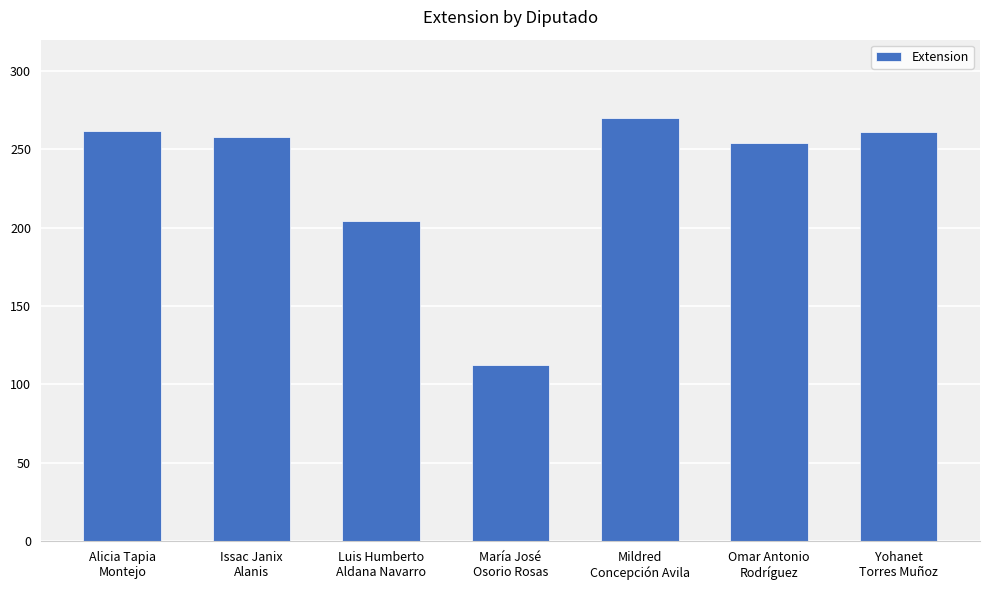

What is the value of the 6th bar from the left?

254